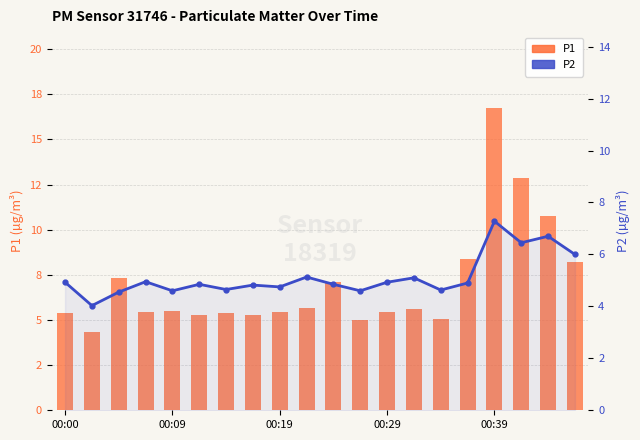

At which category is the sum across all series the highest?

00:39